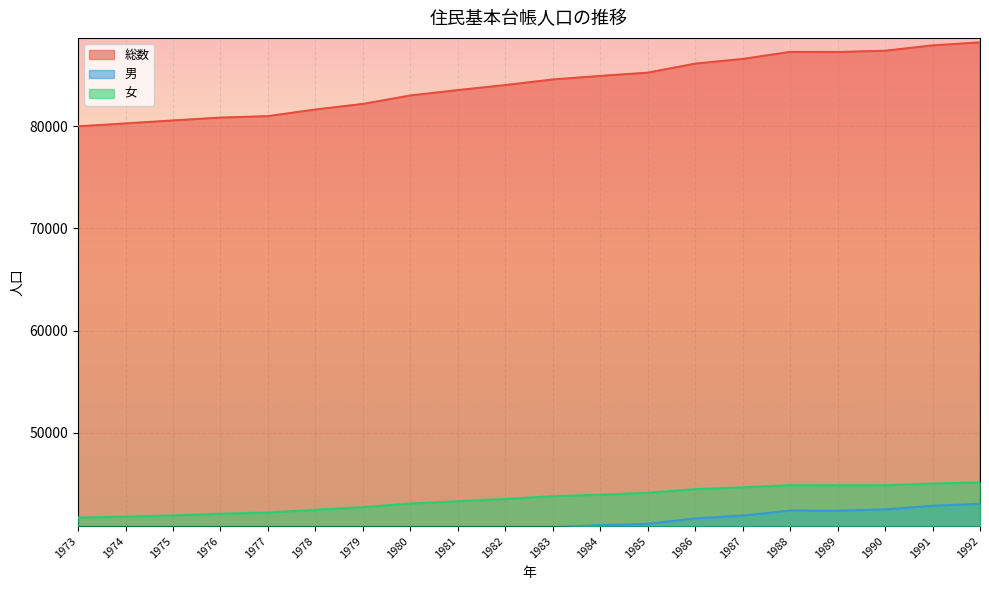

Reading left to right, list all the values displayed in this chart.

総数: 79969	80256	80547	80824	80969	81614	82161	82987	83514	84007	84555	84901	85220	86103	86560	87252	87242	87364	87888	88183
男: 38262	38457	38632	38744	38772	39152	39440	39908	40214	40482	40764	40960	41092	41620	41897	42384	42379	42498	42856	43048
女: 41707	41799	41915	42080	42197	42462	42721	43079	43300	43525	43791	43941	44128	44483	44663	44868	44863	44866	45032	45135